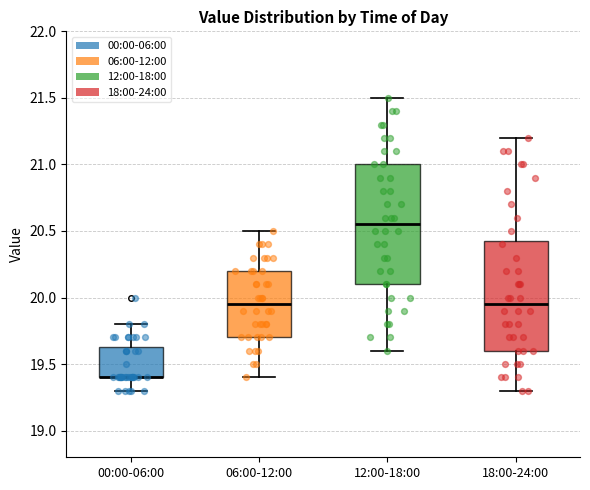

Which box is the tallest, from its lower edge to its upper edge?

12:00-18:00